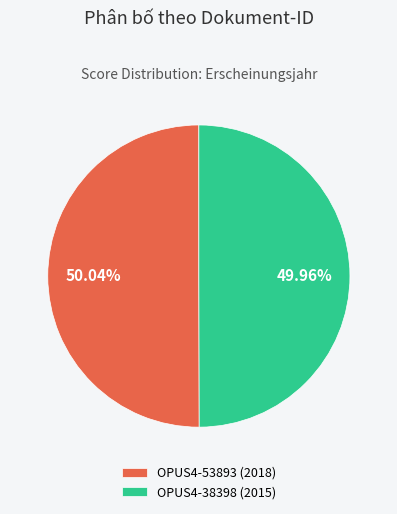

Combined, what portion of the pie is OPUS4-38398 and OPUS4-53893?

100.0%